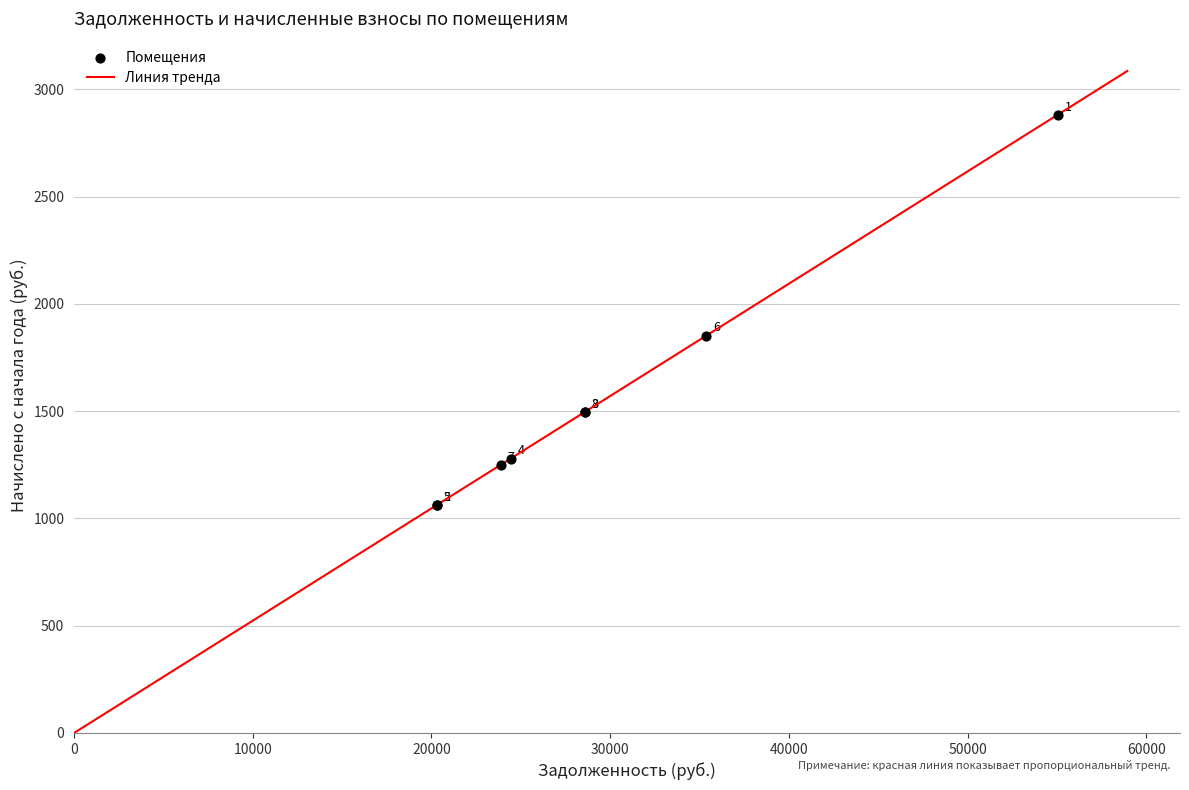

What Y value in the scatter plot is closest to 1972?

1852.4